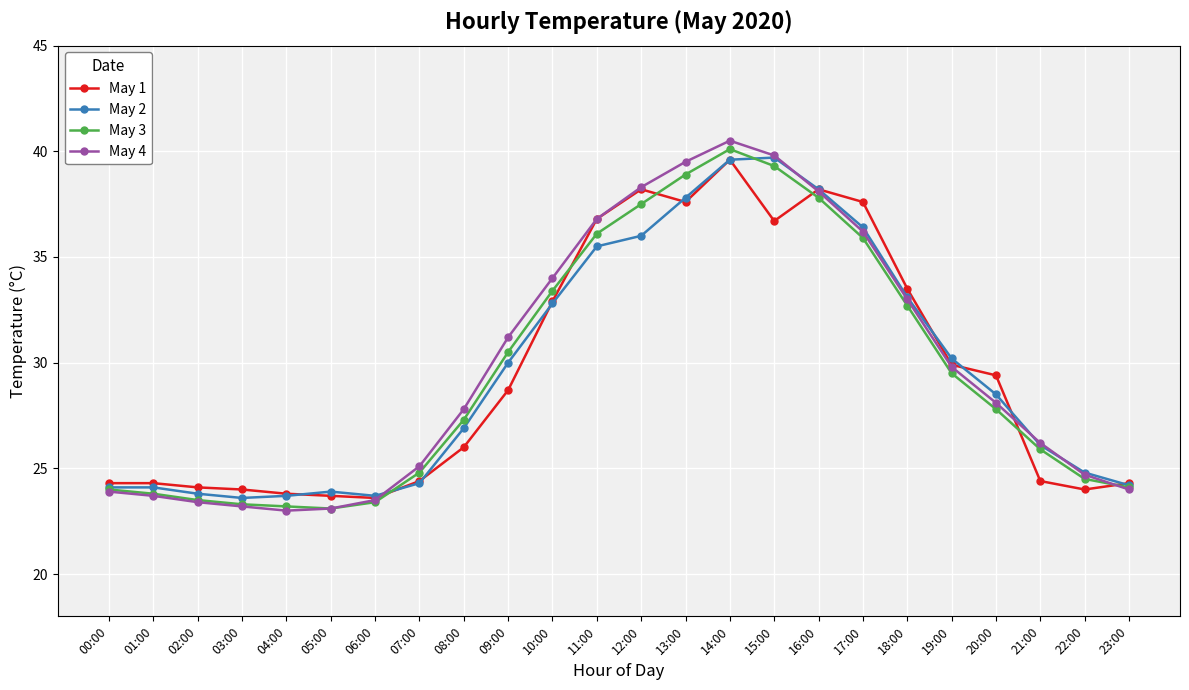

How many data points in May 3 are less than 27?

11